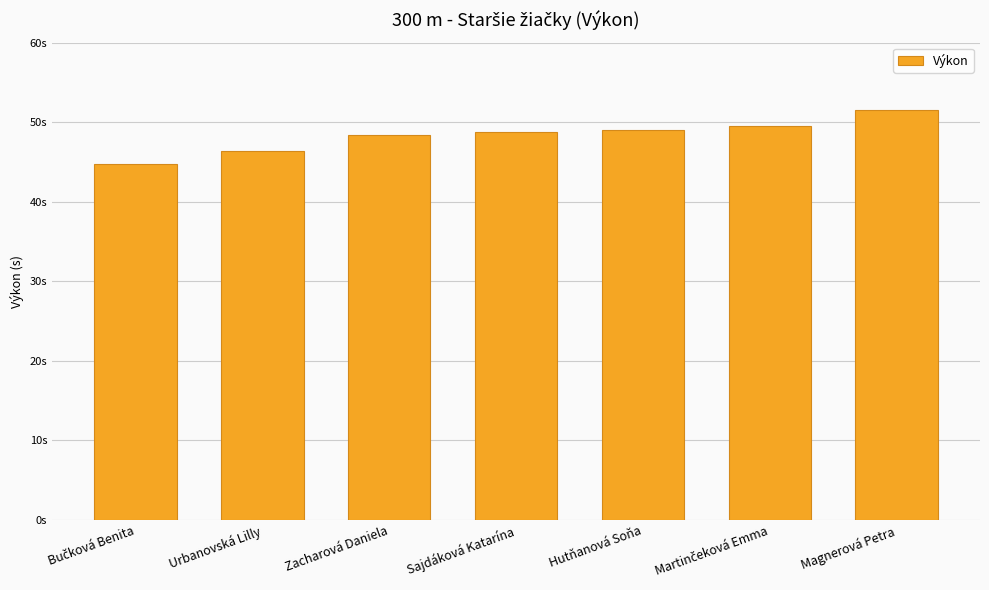

Reading left to right, list all the values displayed in this chart.

Bučková Benita=44.8	Urbanovská Lilly=46.4	Zacharová Daniela=48.3	Sajdáková Katarína=48.8	Hutňanová Soňa=49.0	Martinčeková Emma=49.5	Magnerová Petra=51.5